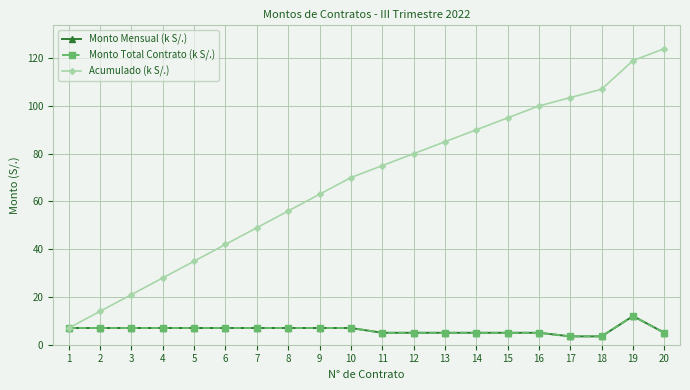

Is the value of Monto Mensual (k S/.) at 17 greater than the value of Monto Total Contrato (k S/.) at 3?

No